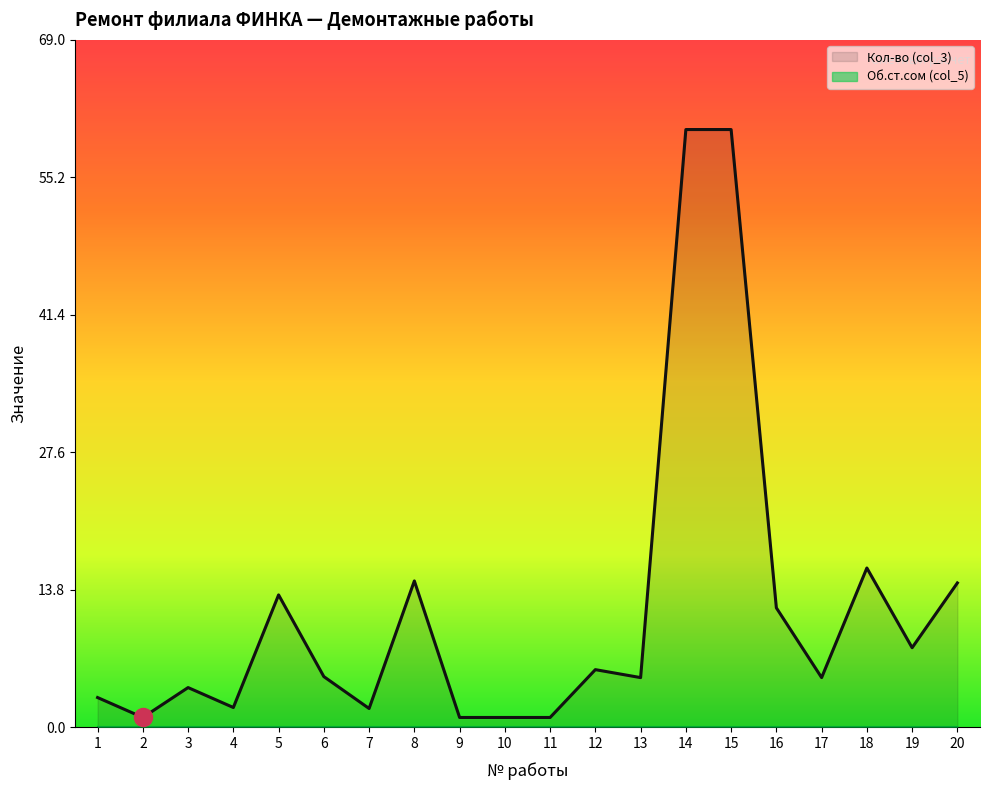

Is it true that the value at 9 is 1.5?

False